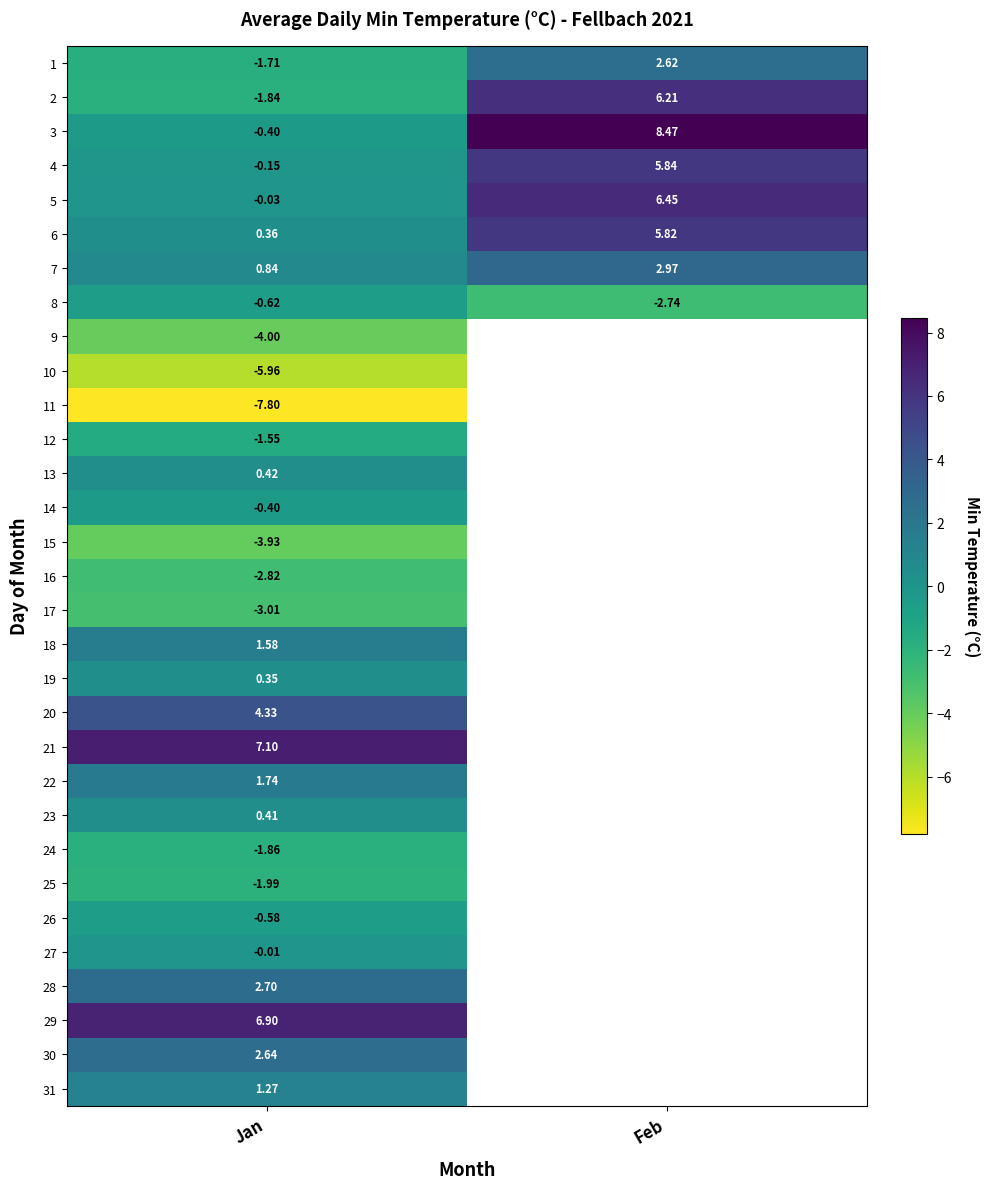

At which label does 5 first exceed 6?

Feb